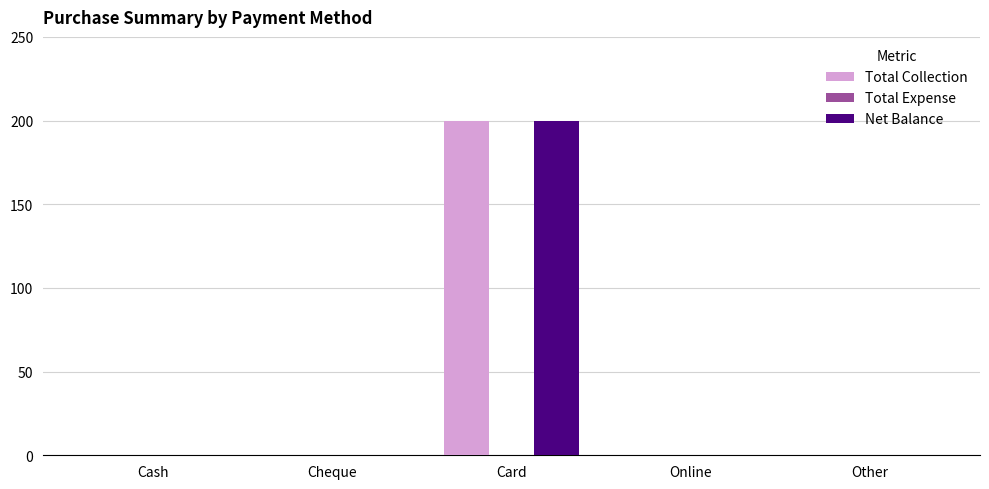

Reading left to right, what are all the values shown in this chart?

Total Collection: Cash=0	Cheque=0	Card=200	Online=0	Other=0
Net Balance: Cash=0	Cheque=0	Card=200	Online=0	Other=0